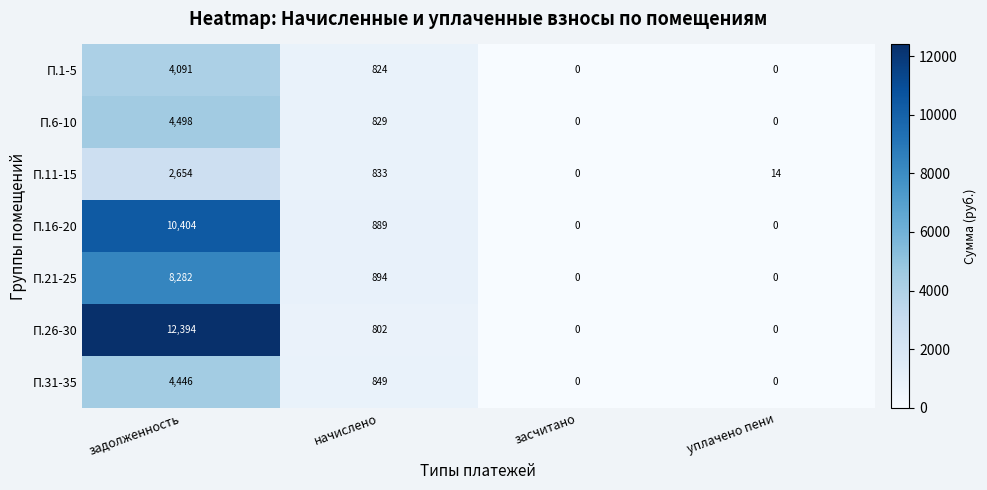

What is the greatest value displayed?

12394